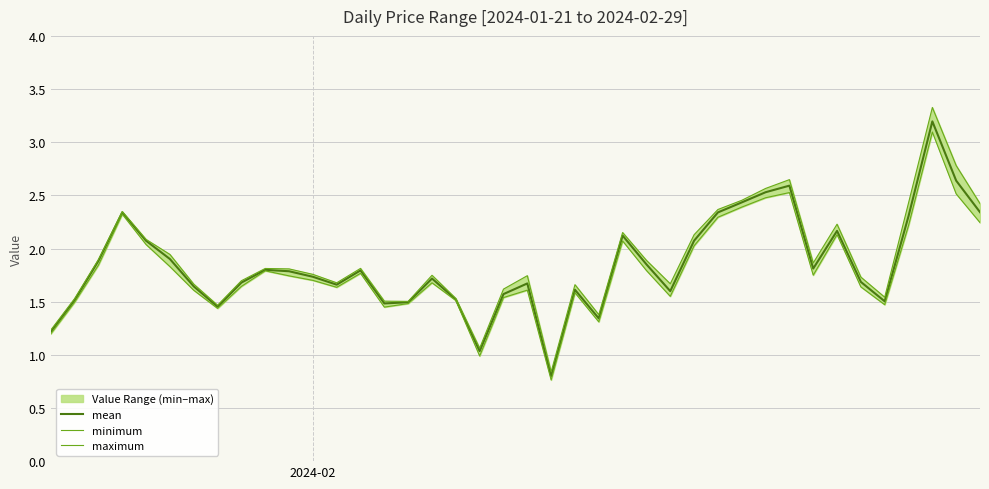

True or false: maximum and minimum intersect in this chart.

False